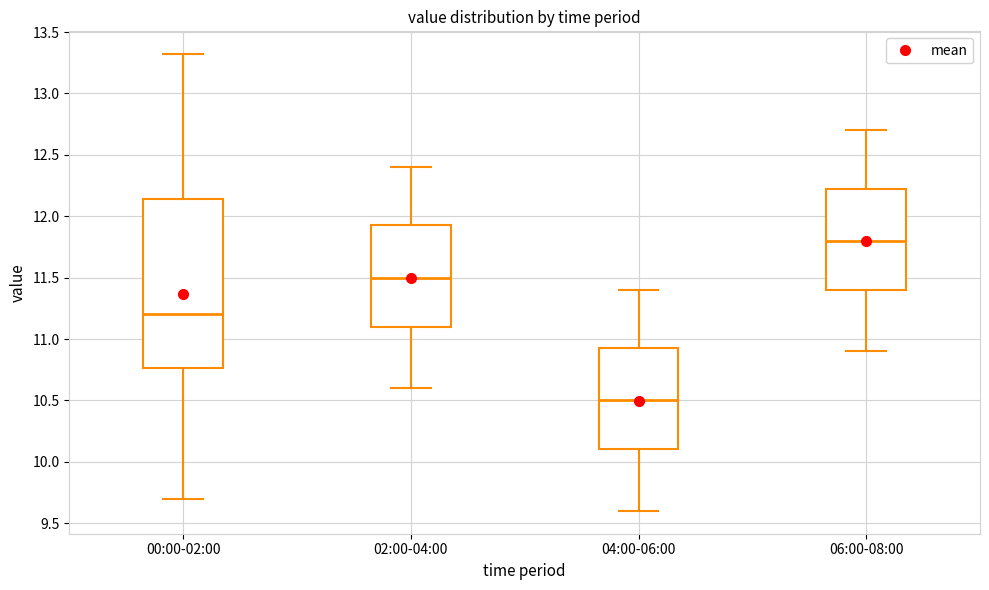

Comparing the boxes themselves (not the whiskers), which one is the tallest?

00:00-02:00